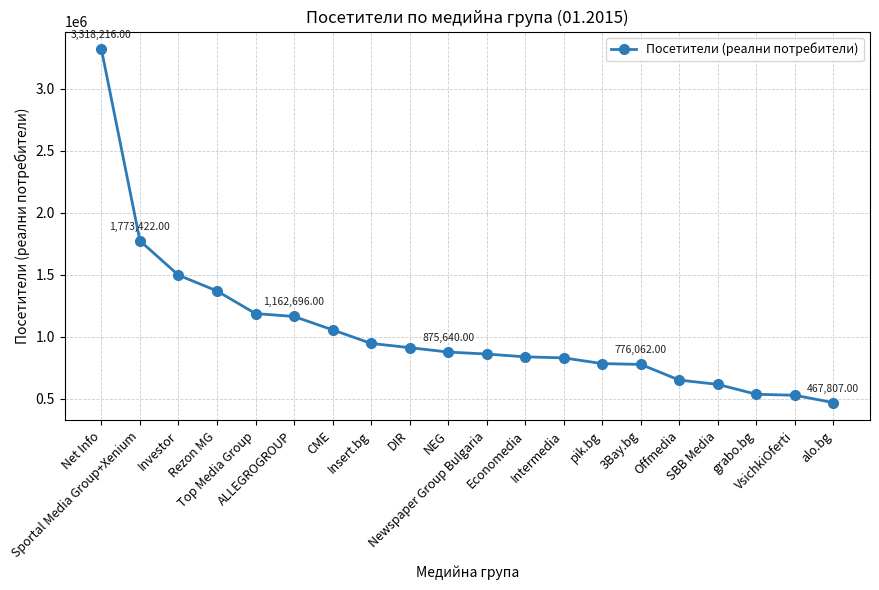

What is the change in value from 3Bay.bg to VsichkiOferti?

-248858